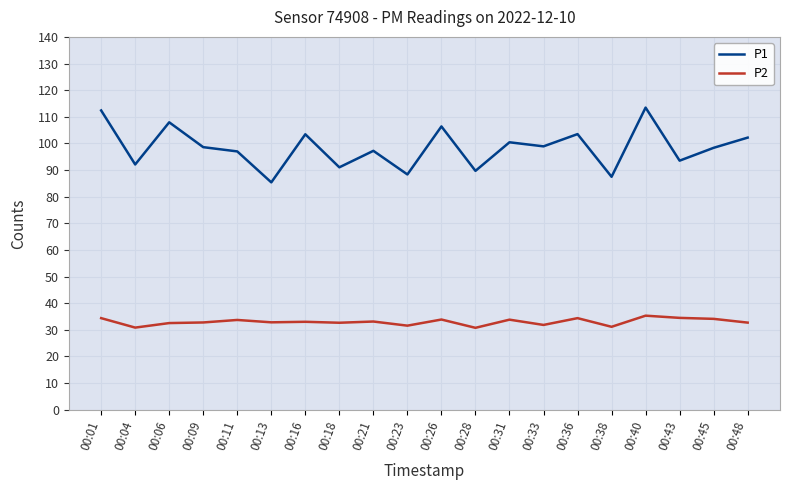

What is the minimum value for P2?

30.8